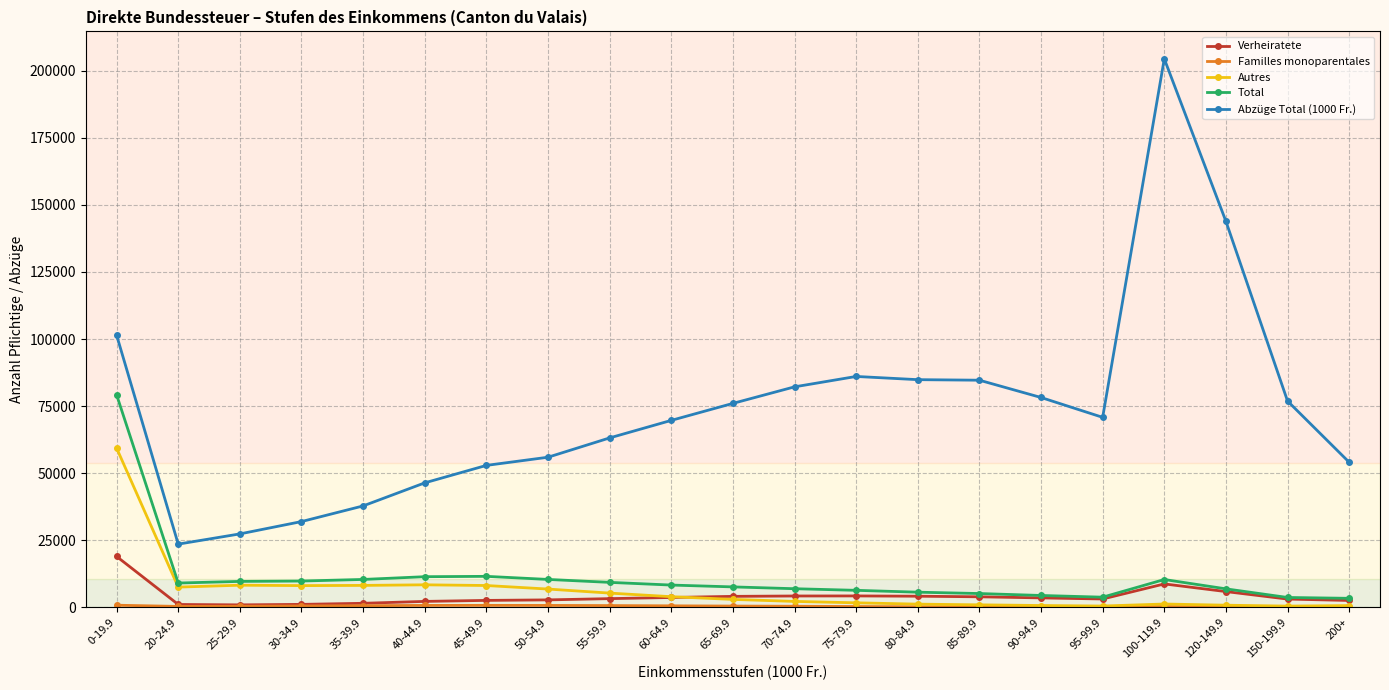

In Abzüge Total (1000 Fr.), how many points are higher than both neighbors (excluding endpoints)?

2